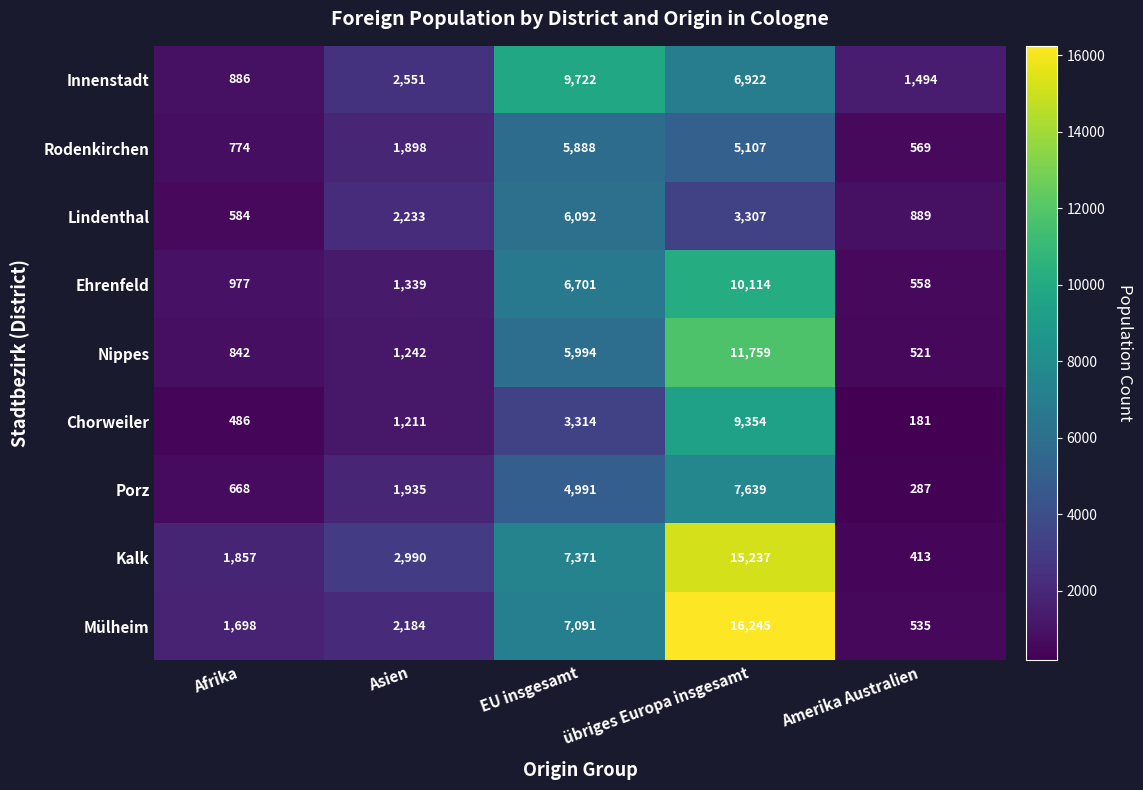

The Innenstadt series shows 2551 at Asien. True or false?

True